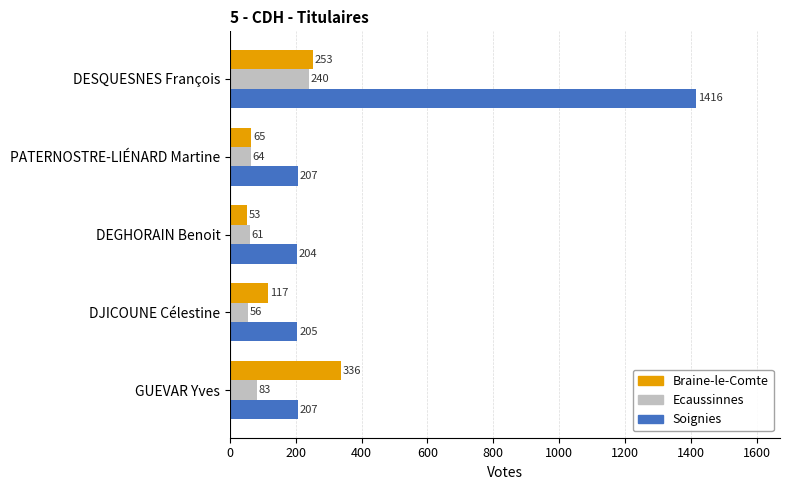

Is the value of Soignies at DJICOUNE Célestine greater than the value of Braine-le-Comte at DJICOUNE Célestine?

Yes